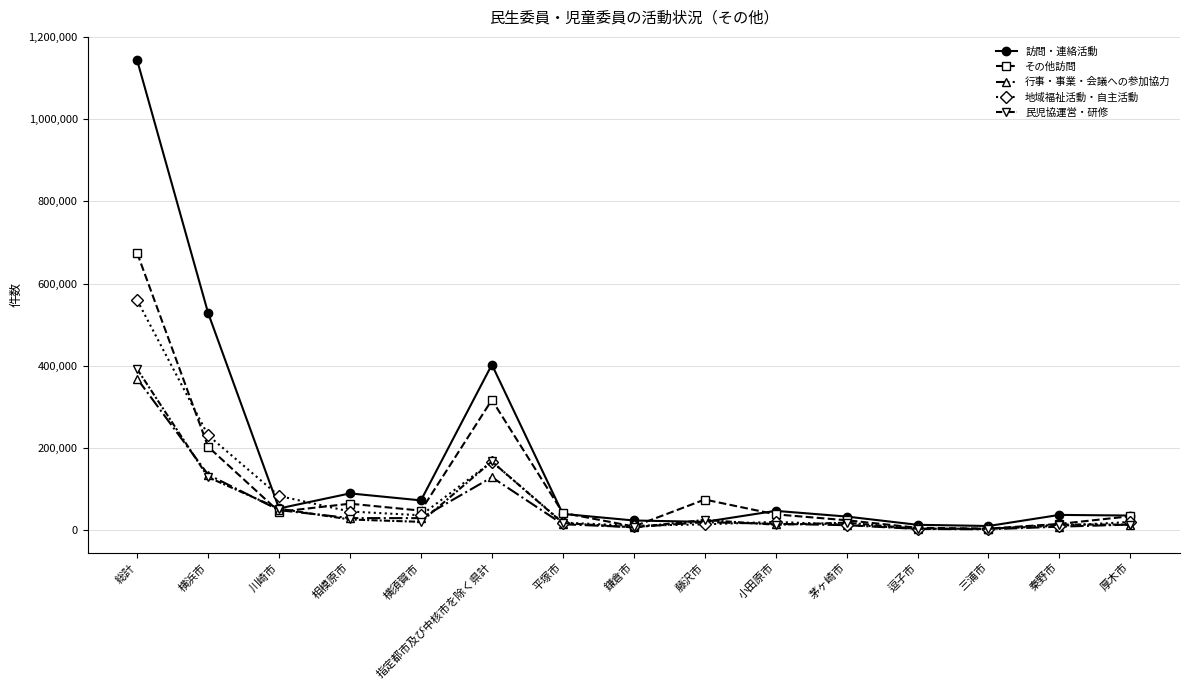

What is the spread (max minus min) of values at 相模原市?

63540